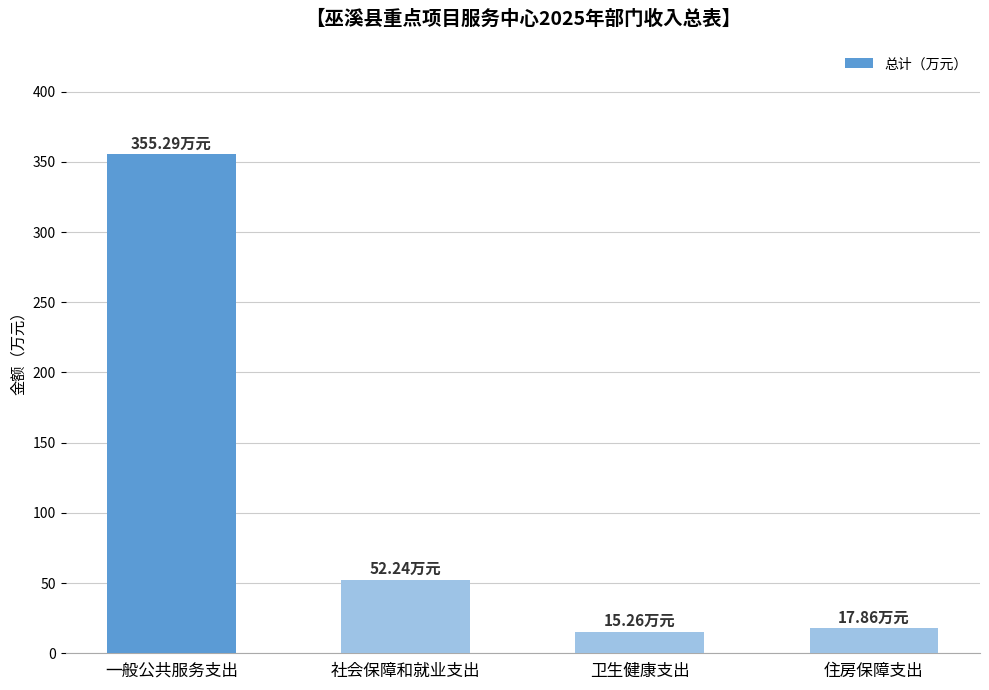

What is the value of the 3rd bar from the left?

15.3